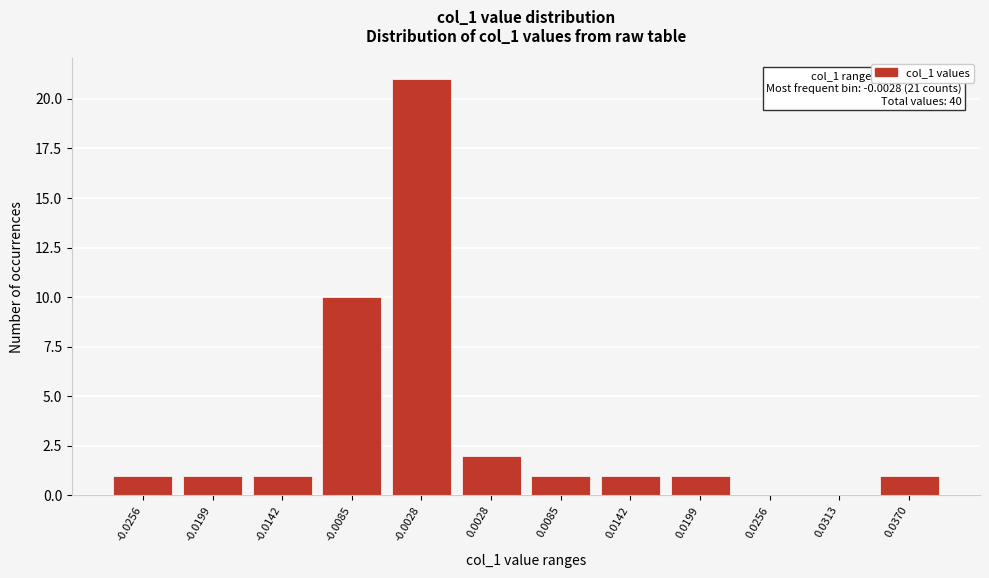

Reading right to left, transcribe all the data shown in this chart.

0.0370=1	0.0313=0	0.0256=0	0.0199=1	0.0142=1	0.0085=1	0.0028=2	-0.0028=21	-0.0085=10	-0.0142=1	-0.0199=1	-0.0256=1